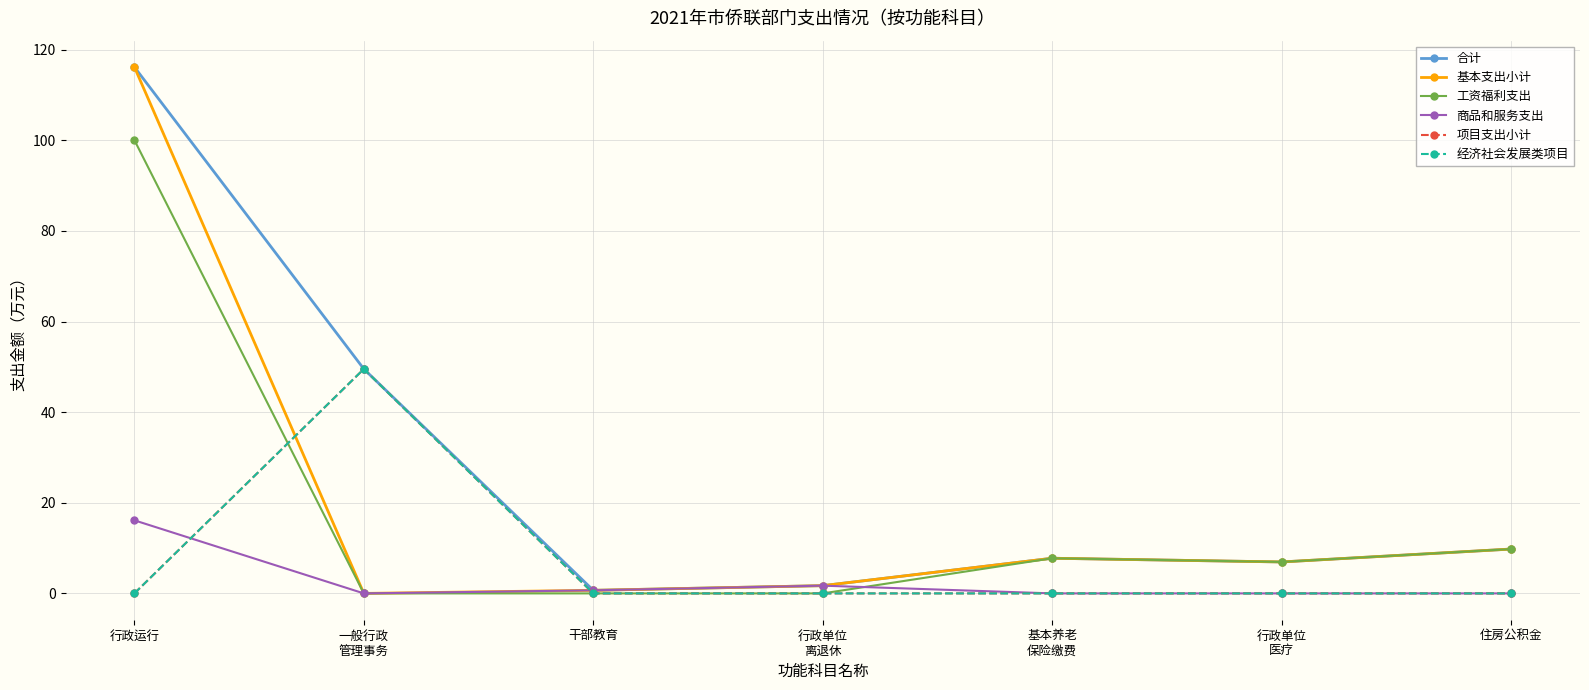

Is this an area chart (filled region under the line)?

No